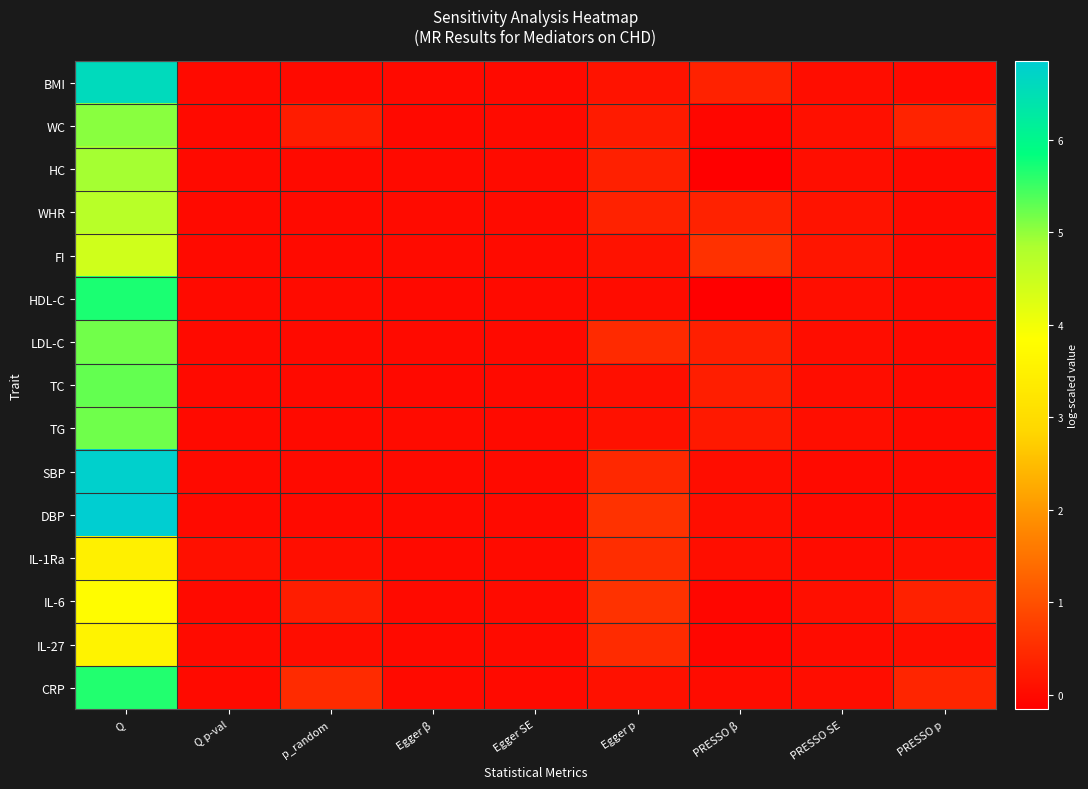

Reading right to left, extract all data points from this chart.

BMI: PRESSO p=0.0	PRESSO SE=0.0	PRESSO β=0.3	Egger p=0.1	Egger SE=0.0	Egger β=-0.0	p_random=0.0	Q p-val=0.0	Q=6.6
WC: PRESSO p=0.4	PRESSO SE=0.1	PRESSO β=-0.1	Egger p=0.2	Egger SE=0.0	Egger β=-0.0	p_random=0.3	Q p-val=0.0	Q=5.0
HC: PRESSO p=0.0	PRESSO SE=0.1	PRESSO β=-0.2	Egger p=0.3	Egger SE=0.0	Egger β=-0.0	p_random=0.0	Q p-val=0.0	Q=4.9
WHR: PRESSO p=0.0	PRESSO SE=0.1	PRESSO β=0.3	Egger p=0.3	Egger SE=0.0	Egger β=0.0	p_random=0.0	Q p-val=0.0	Q=4.7
FI: PRESSO p=0.0	PRESSO SE=0.2	PRESSO β=0.6	Egger p=0.1	Egger SE=0.0	Egger β=0.0	p_random=0.0	Q p-val=0.0	Q=4.4
HDL-C: PRESSO p=0.0	PRESSO SE=0.0	PRESSO β=-0.1	Egger p=0.0	Egger SE=0.0	Egger β=-0.0	p_random=0.0	Q p-val=0.0	Q=5.7
LDL-C: PRESSO p=0.0	PRESSO SE=0.0	PRESSO β=0.3	Egger p=0.5	Egger SE=0.0	Egger β=-0.0	p_random=0.0	Q p-val=0.0	Q=5.2
TC: PRESSO p=0.0	PRESSO SE=0.0	PRESSO β=0.3	Egger p=0.1	Egger SE=0.0	Egger β=-0.0	p_random=0.0	Q p-val=0.0	Q=5.3
TG: PRESSO p=0.0	PRESSO SE=0.1	PRESSO β=0.2	Egger p=0.1	Egger SE=0.0	Egger β=0.0	p_random=0.0	Q p-val=0.0	Q=5.2
SBP: PRESSO p=0.0	PRESSO SE=0.0	PRESSO β=0.0	Egger p=0.4	Egger SE=0.0	Egger β=-0.0	p_random=0.0	Q p-val=0.0	Q=6.8
DBP: PRESSO p=0.0	PRESSO SE=0.0	PRESSO β=0.0	Egger p=0.6	Egger SE=0.0	Egger β=0.0	p_random=0.0	Q p-val=0.0	Q=6.8
IL-1Ra: PRESSO p=0.1	PRESSO SE=0.0	PRESSO β=0.1	Egger p=0.5	Egger SE=0.0	Egger β=0.0	p_random=0.1	Q p-val=0.1	Q=3.5
IL-6: PRESSO p=0.3	PRESSO SE=0.1	PRESSO β=-0.1	Egger p=0.6	Egger SE=0.0	Egger β=0.0	p_random=0.3	Q p-val=0.0	Q=3.8
IL-27: PRESSO p=0.0	PRESSO SE=0.0	PRESSO β=-0.1	Egger p=0.5	Egger SE=0.0	Egger β=-0.0	p_random=0.0	Q p-val=0.0	Q=3.6
CRP: PRESSO p=0.4	PRESSO SE=0.0	PRESSO β=0.0	Egger p=0.1	Egger SE=0.0	Egger β=0.0	p_random=0.5	Q p-val=0.0	Q=5.6